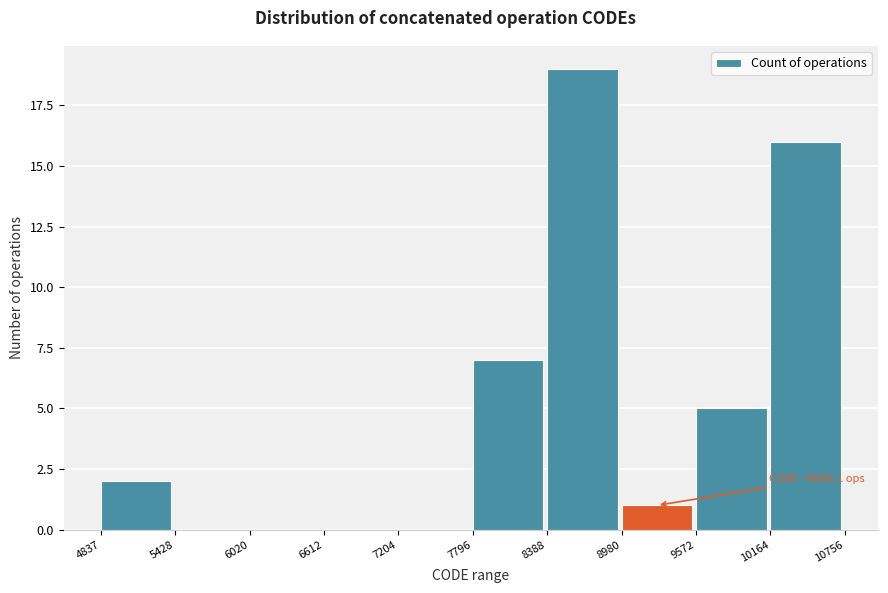

Over which range of the x-axis is the bar tallest?

8388 to 8980